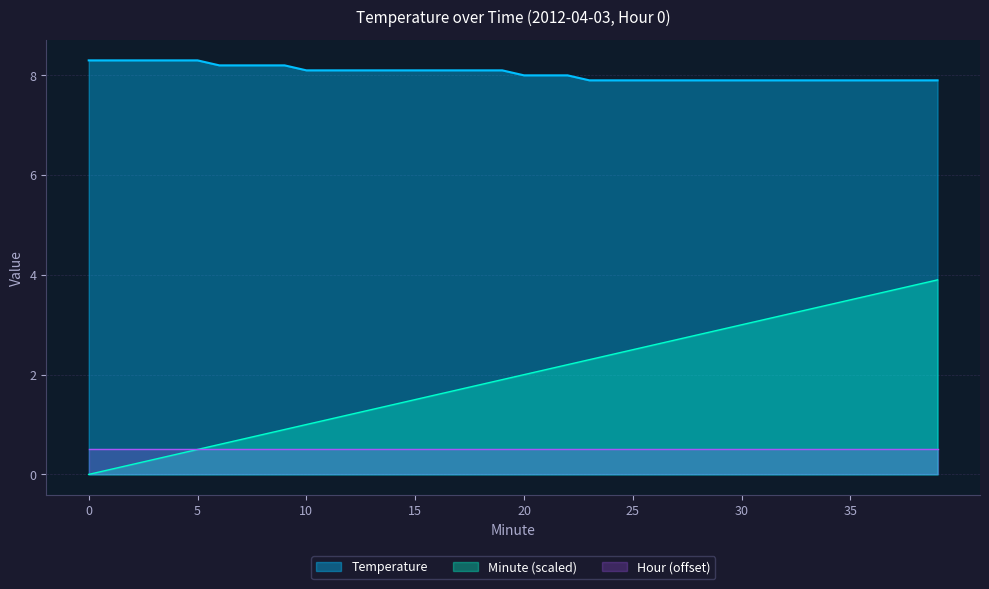

How many positive values does the Minute series have?

39